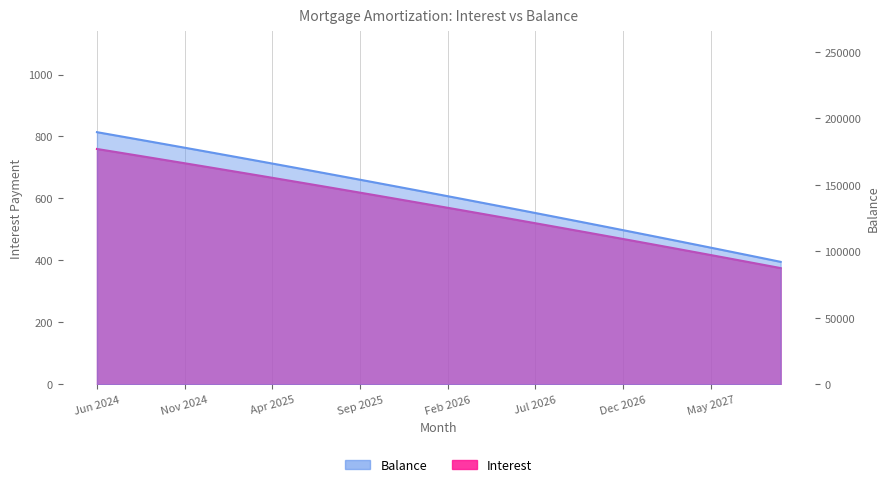

Count the number of categories in the chart.

40